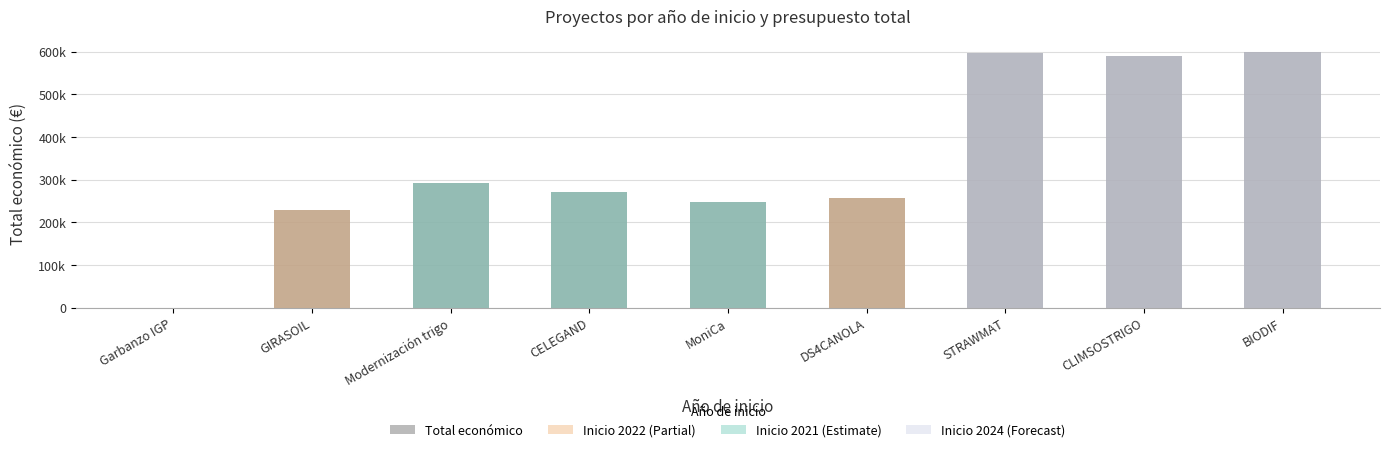

Which has a higher value, GIRASOIL or CELEGAND?

CELEGAND